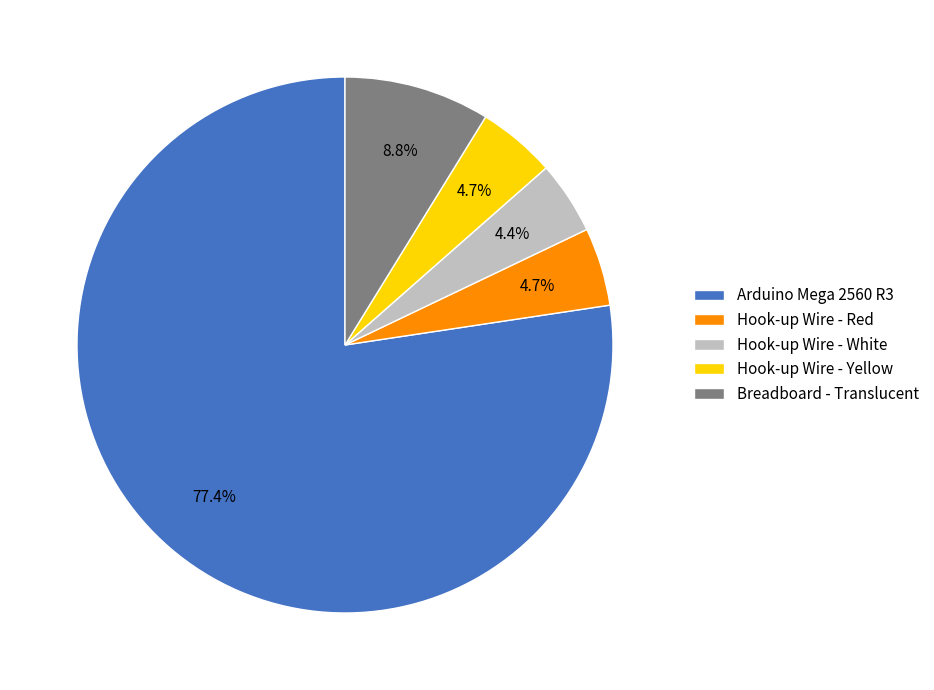

Does any single category account for the majority?

Yes